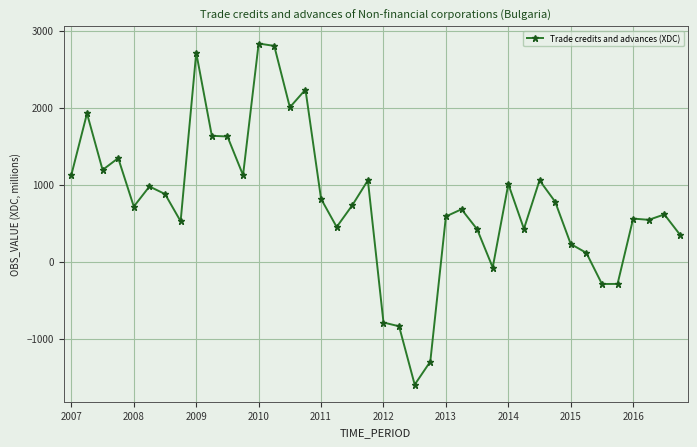

True or false: the data has more than 2 interior local peaks.

True